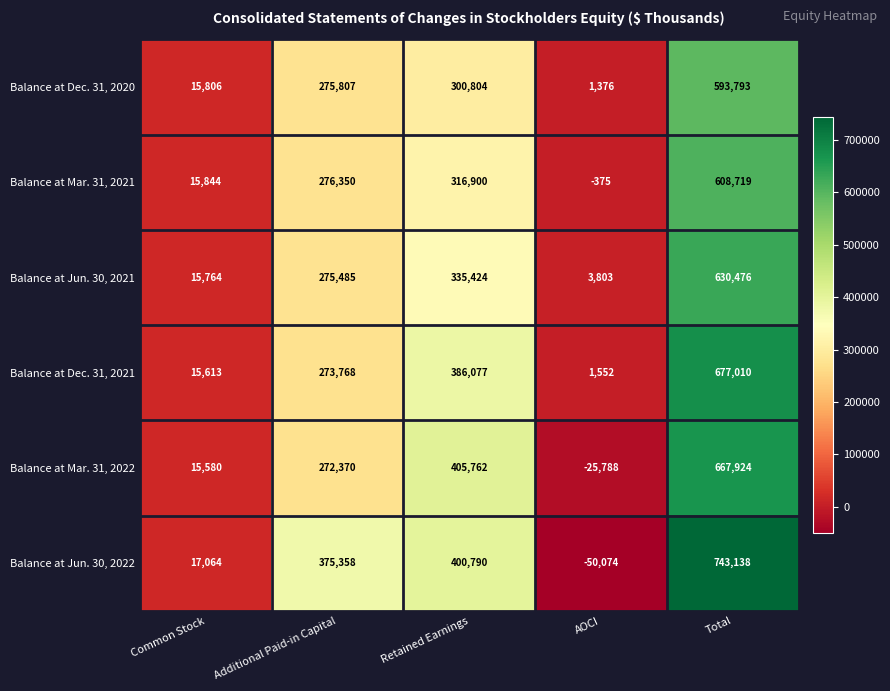

What is the sum of the Balance at Mar. 31, 2021 values at Additional Paid-in Capital and Common Stock?

292194